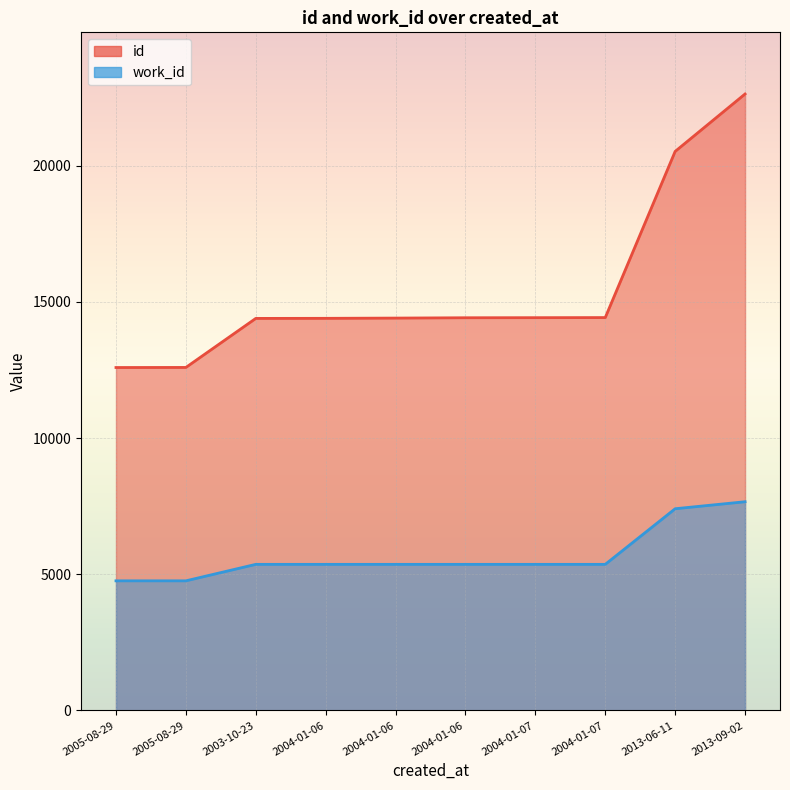

At which category is the sum across all series the highest?

2013-09-02